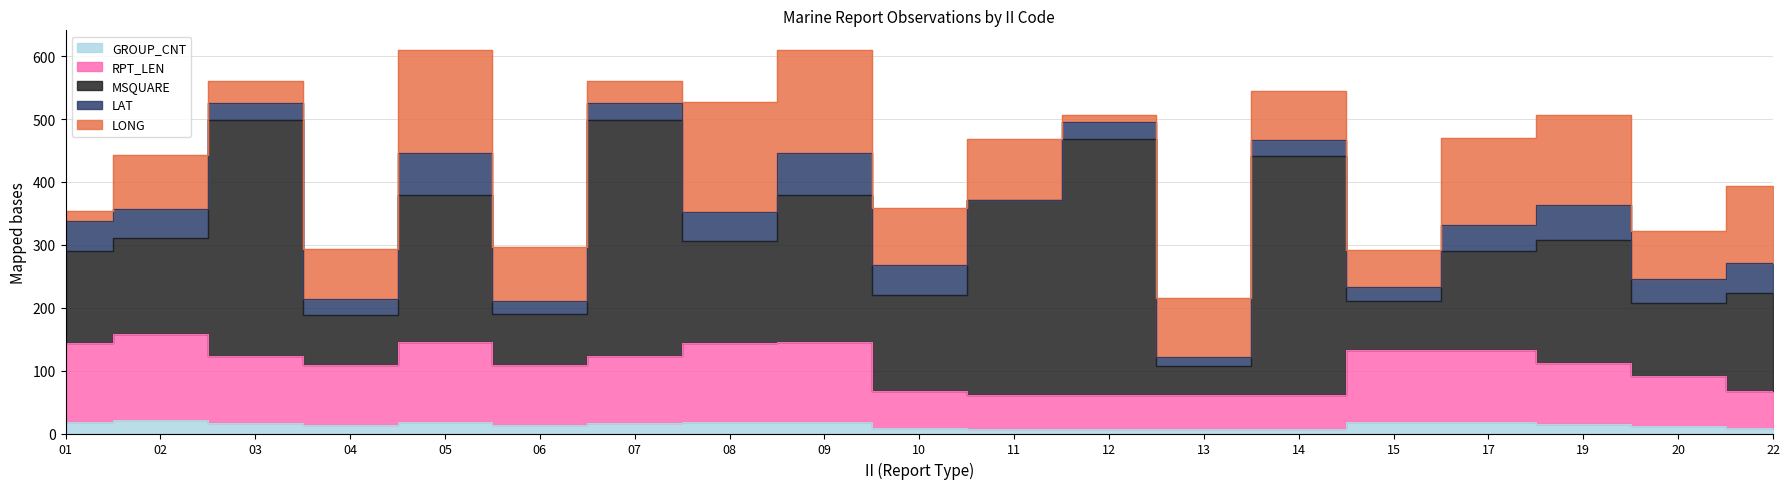

Which series has the largest total across all categories?

MSQUARE